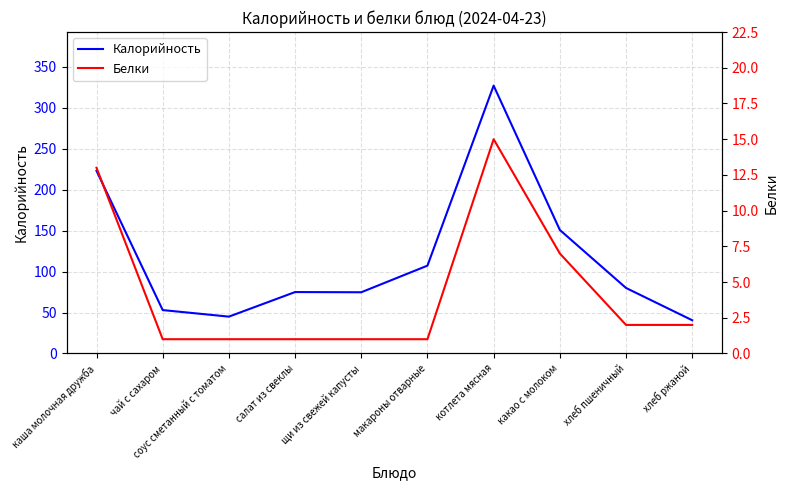

What are all the series names shown in the legend?

Калорийность, Белки